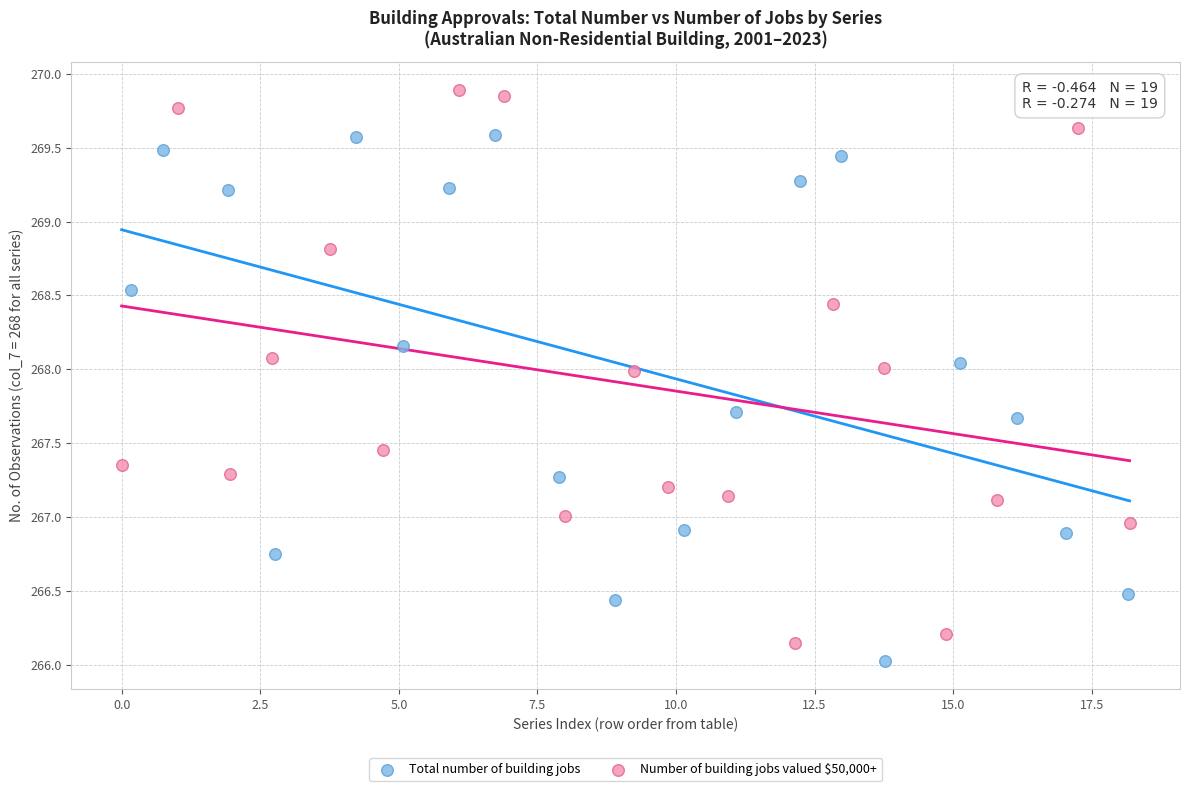

Which series has the largest Y range (max minus min)?

Number of building jobs valued $50,000+